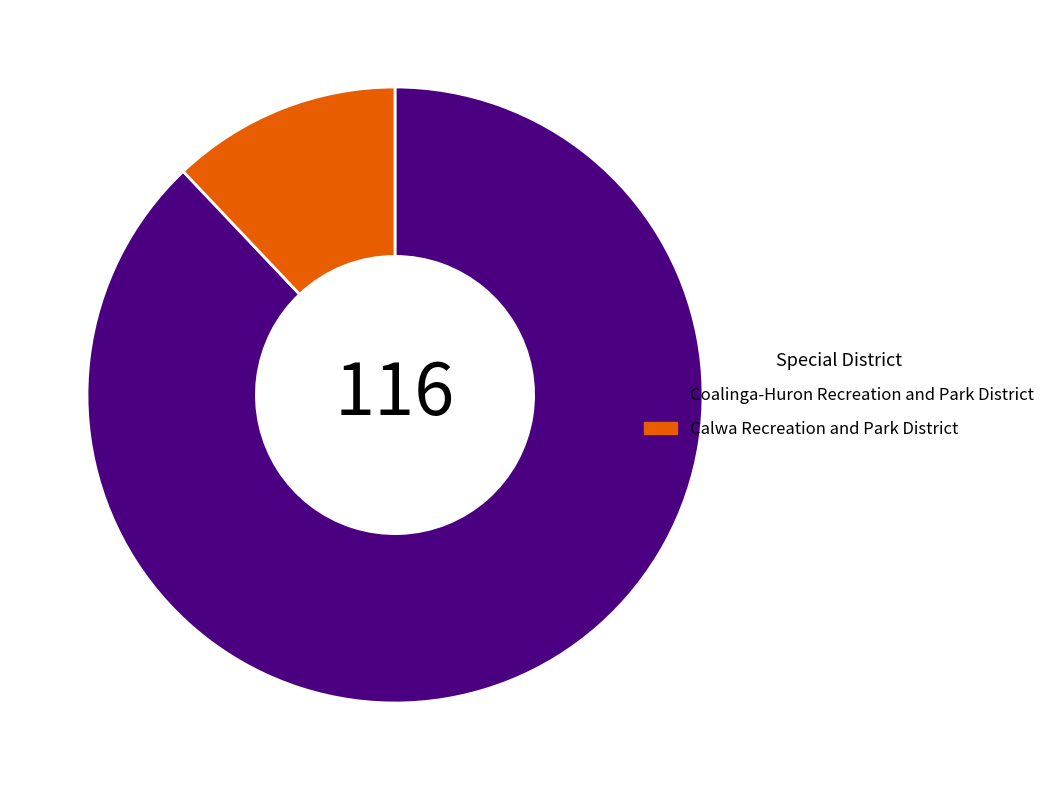

Which slice is the largest?

Coalinga-Huron Recreation and Park District